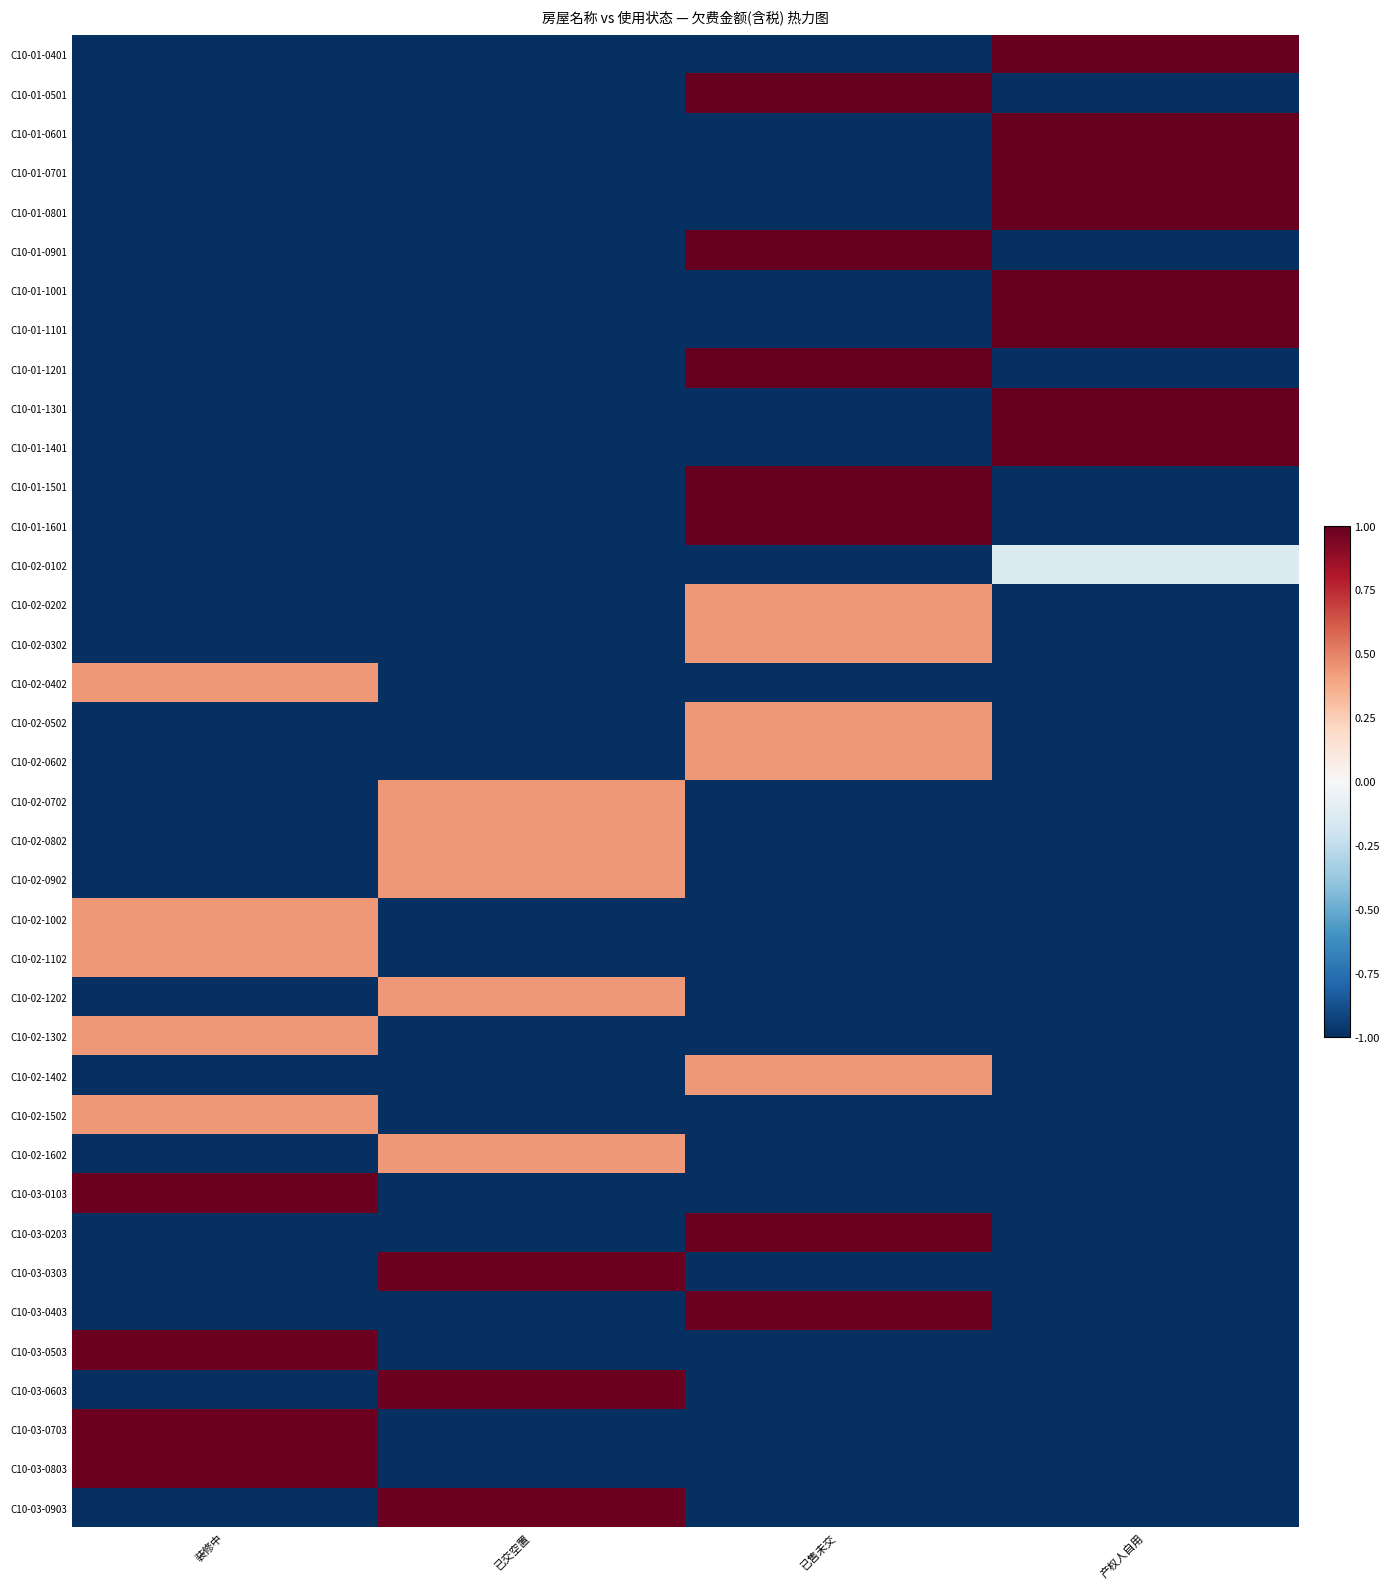

Is it true that C10-02-0202 equals -0.6 at 产权人自用?

False